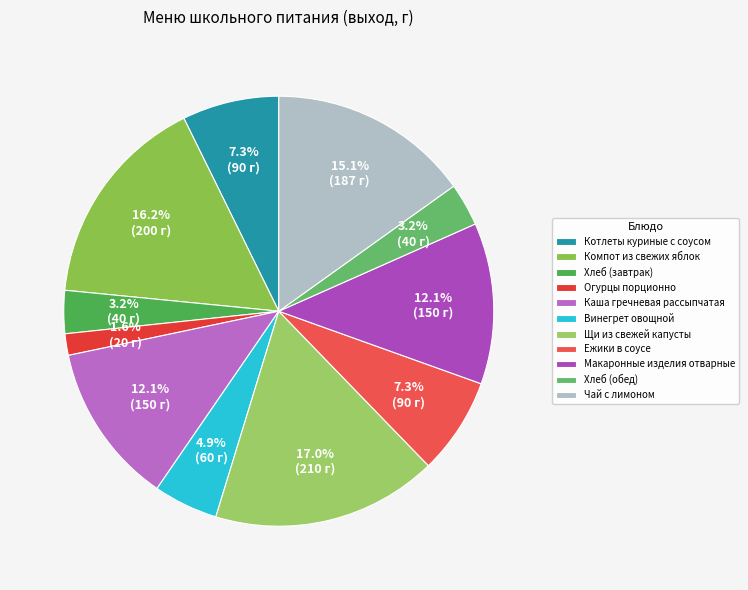

Which has a higher value, Чай с лимоном or Макаронные изделия отварные?

Чай с лимоном